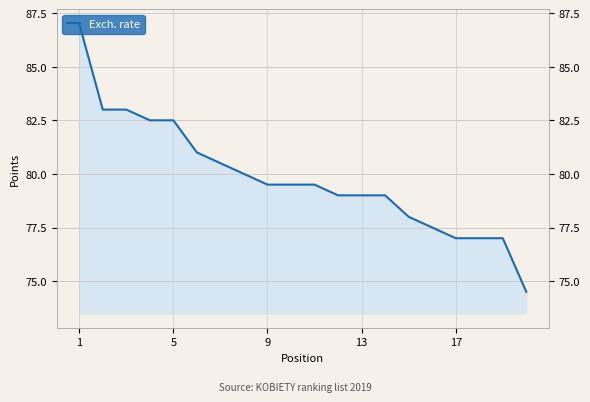

How many data points are less than 79?

6